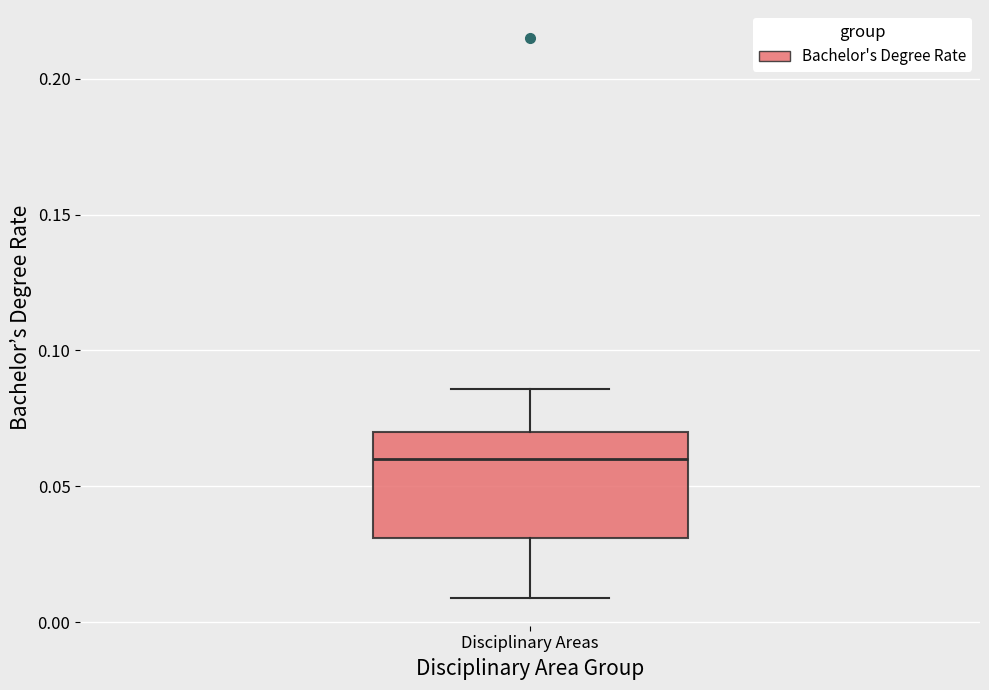

Read this box plot against the y-axis: the position of the median line, the range covered by the box, and the ends of both whiskers. The values are not printed on the chart, so give them approximately, as read against the axis.

median 0.060, box 0.030 to 0.070, whiskers 0.010 to 0.085